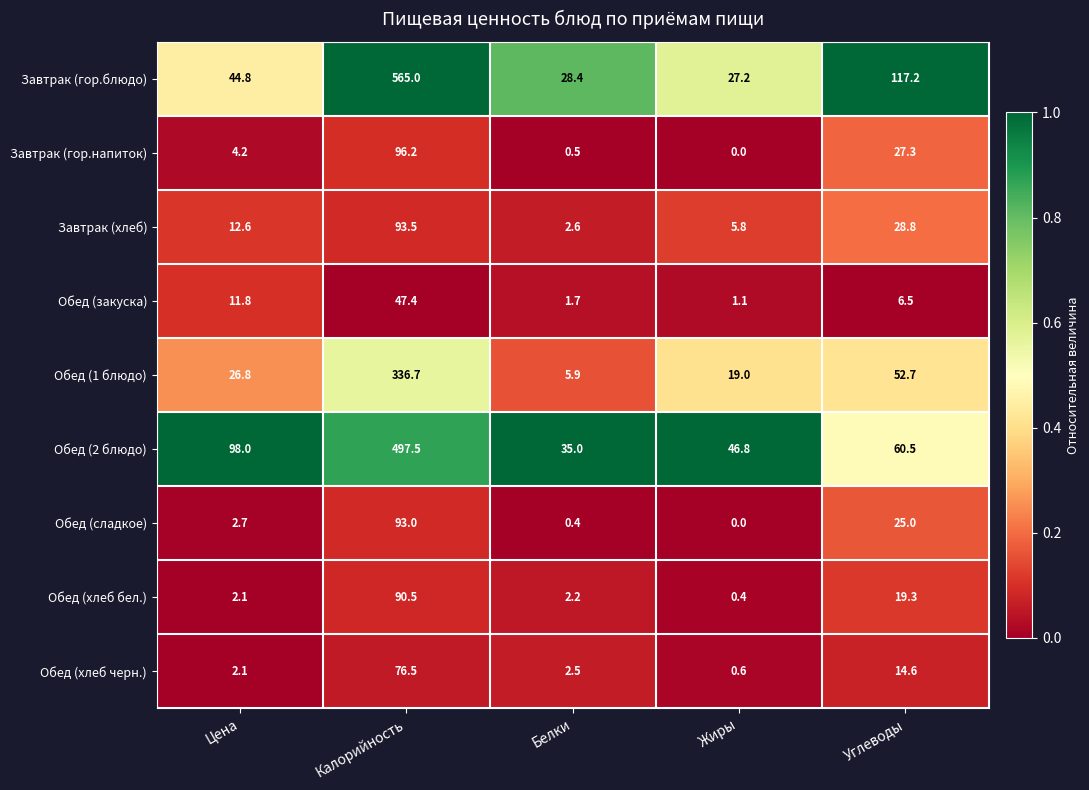

What is the minimum value for Обед (2 блюдо)?

35.0